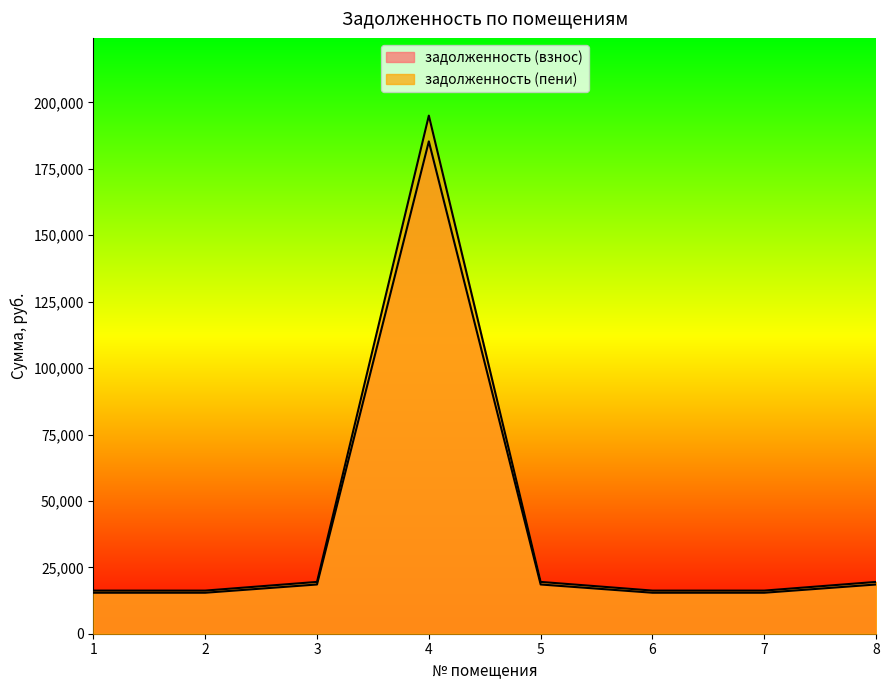

How many distinct data groups are displayed?

2